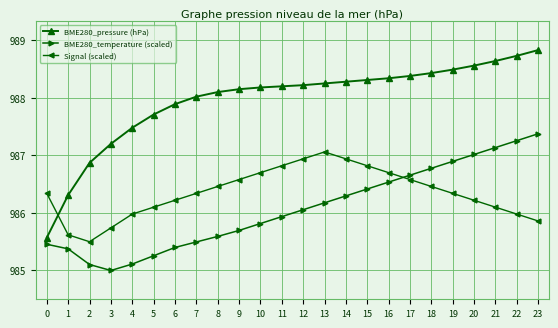

What is the difference between the maximum and second lowest values in the BME280_temperature (scaled) series?

2.3